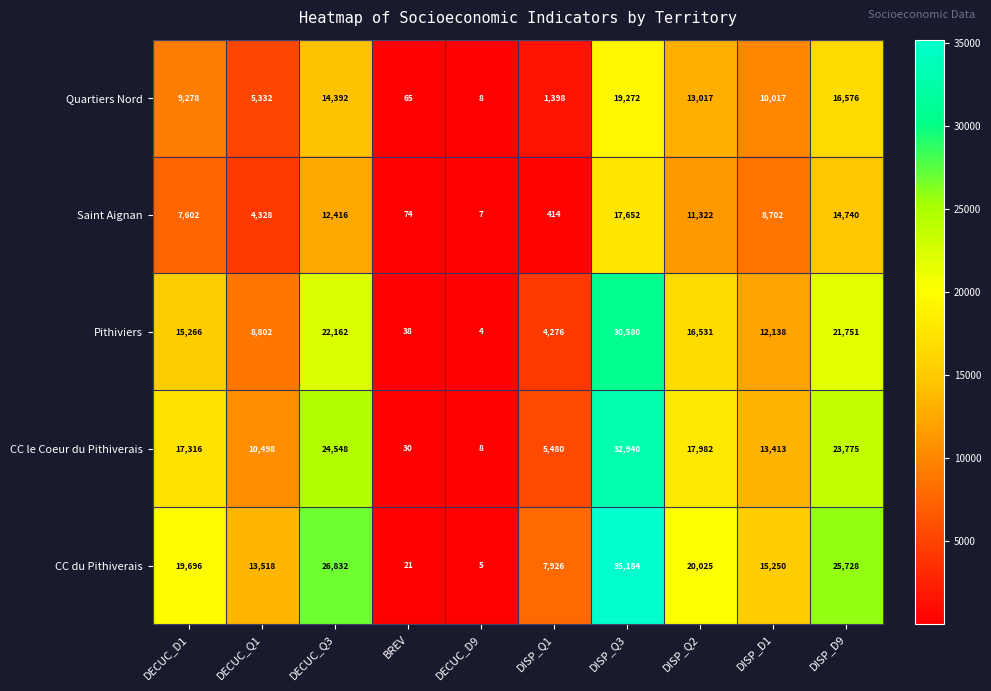

Where does the Quartiers Nord series first go above 10017?

DECUC_Q3